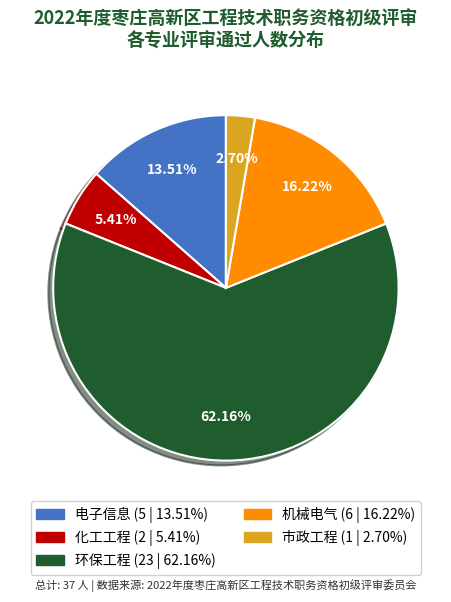

Is it true that 环保工程 is 62% of the pie?

True